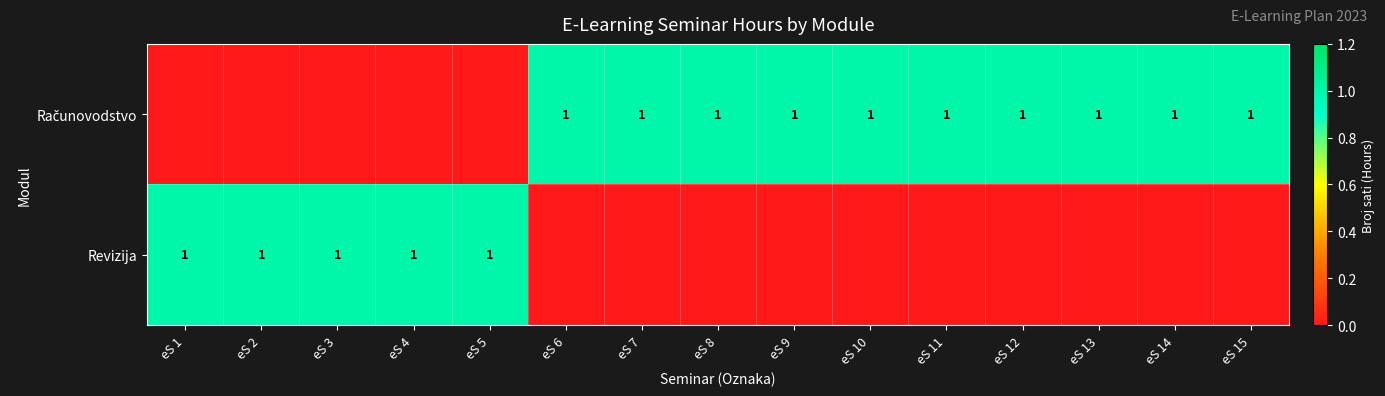

How many values in Revizija are above zero?

5